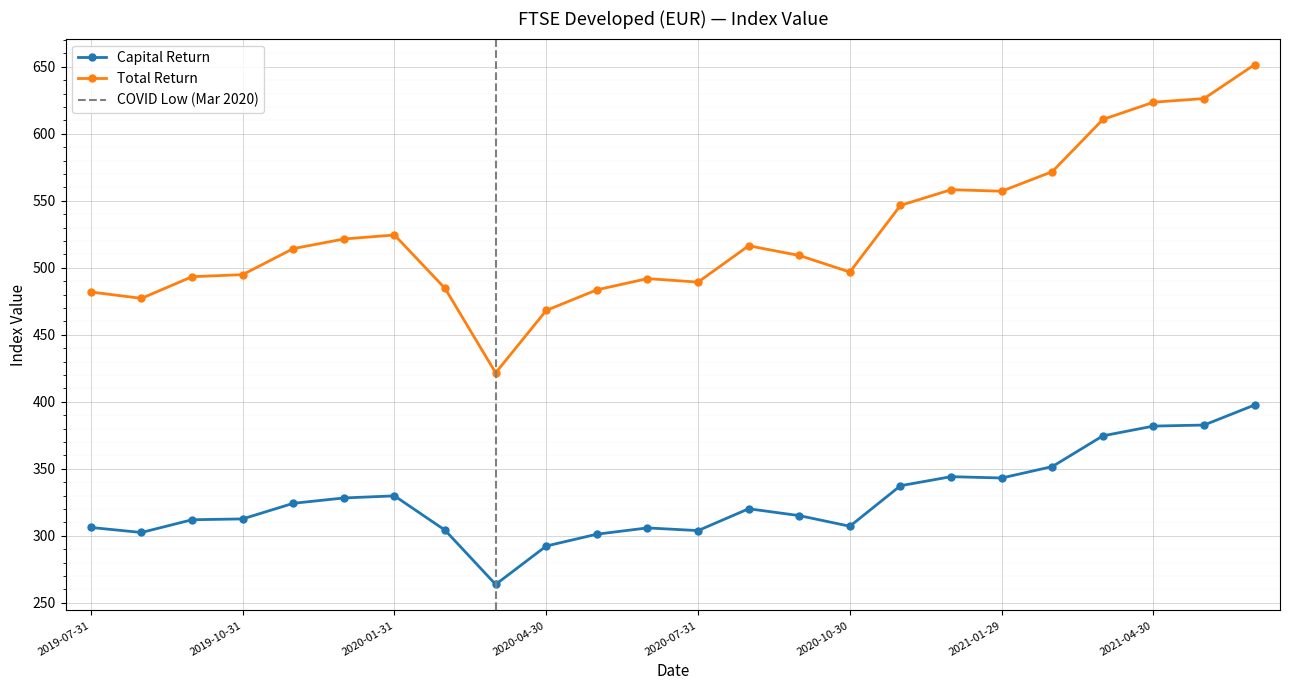

At 2021-04-30, list the series in order from smallest to largest.

Capital Return, Total Return